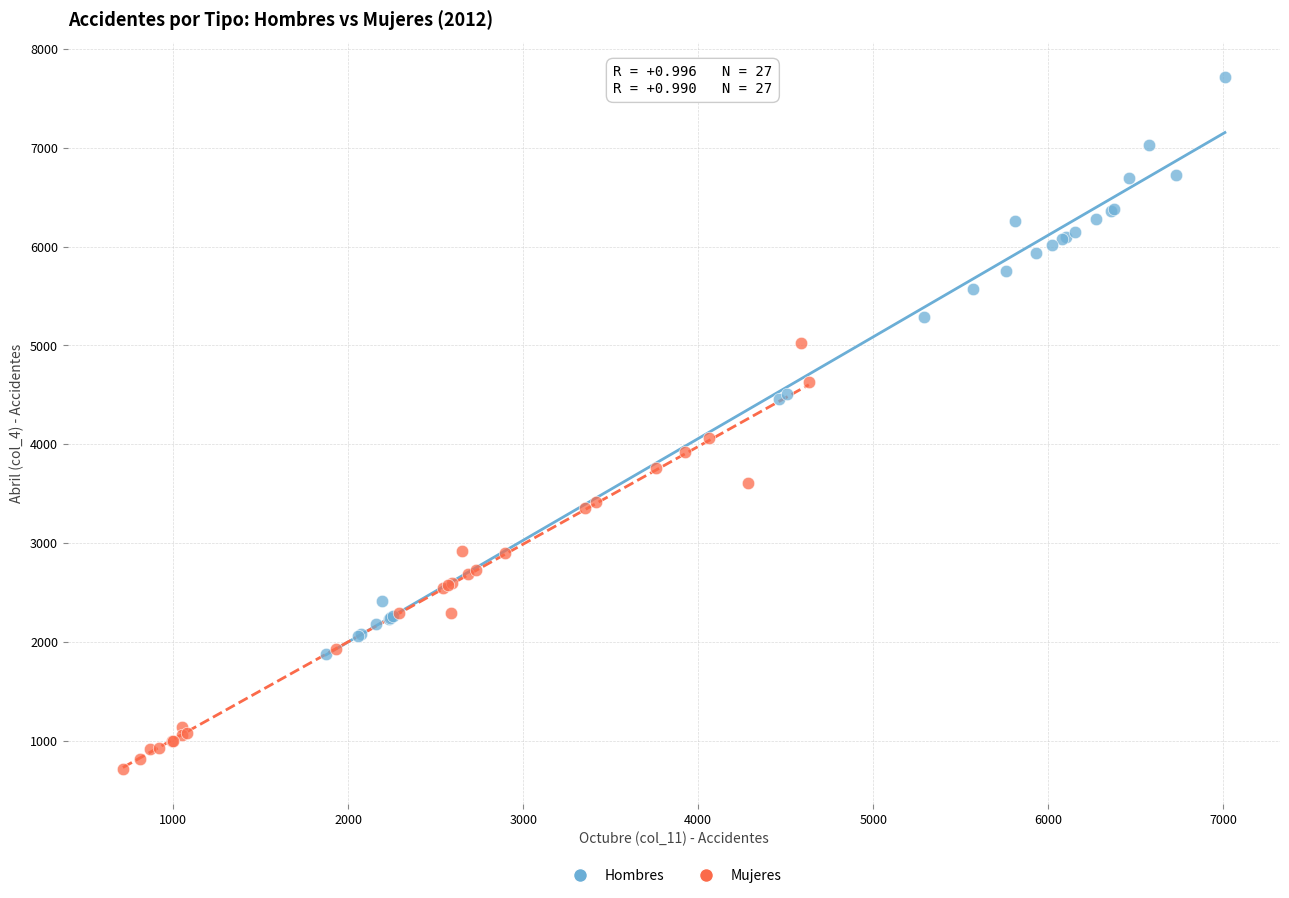

Which series has the widest spread of Y values?

Hombres